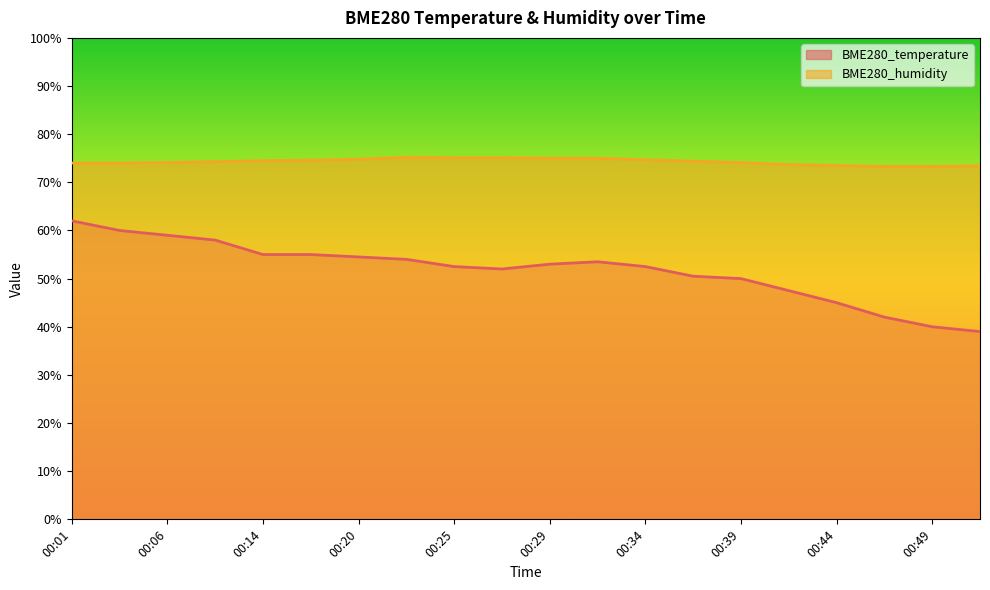

Reading left to right, transcribe all the data shown in this chart.

BME280_temperature: 00:01=62.0	00:04=60.0	00:06=59.0	00:09=58.0	00:14=55.0	00:17=55.0	00:20=54.5	00:22=54.0	00:25=52.5	00:27=52.0	00:29=53.0	00:32=53.5	00:34=52.5	00:37=50.5	00:39=50.0	00:42=47.5	00:44=45.0	00:47=42.0	00:49=40.0	00:52=39.0
BME280_humidity: 00:01=74.0	00:04=74.0	00:06=74.1	00:09=74.3	00:14=74.5	00:17=74.6	00:20=74.8	00:22=75.2	00:25=75.1	00:27=75.1	00:29=75.0	00:32=75.0	00:34=74.7	00:37=74.4	00:39=74.1	00:42=73.7	00:44=73.5	00:47=73.3	00:49=73.3	00:52=73.4